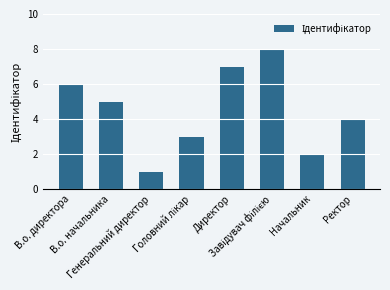

What is the difference between the maximum and minimum values?

7